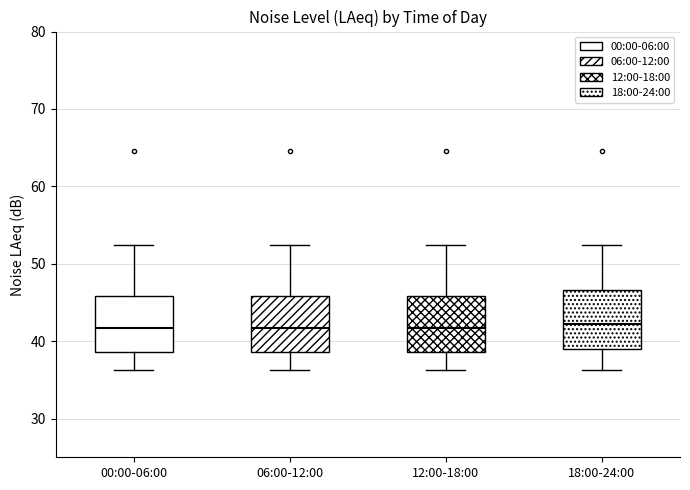

Reading left to right, read every box against the y-axis: the position of its median line, the range the box covers, and the ends of its whiskers. The values are not printed on the chart, so give them approximately, as read against the axis.

00:00-06:00: median 42, box 39 to 46, whiskers 36 to 52
06:00-12:00: median 42, box 39 to 46, whiskers 36 to 52
12:00-18:00: median 42, box 39 to 46, whiskers 36 to 52
18:00-24:00: median 42, box 39 to 47, whiskers 36 to 52